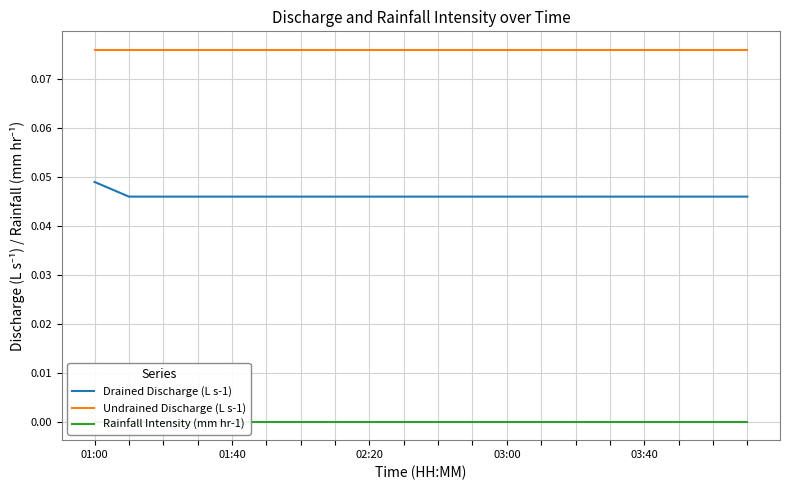

How many data points does each series have?

20